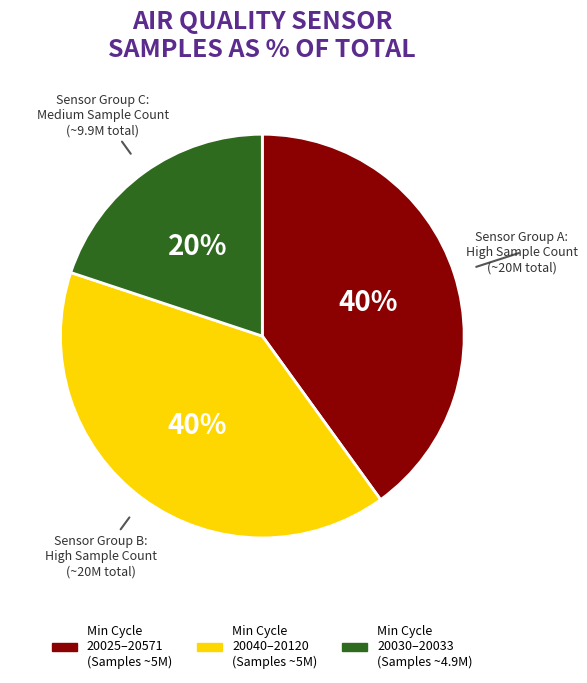

To the nearest percent, what is the average slice percentage?

33%